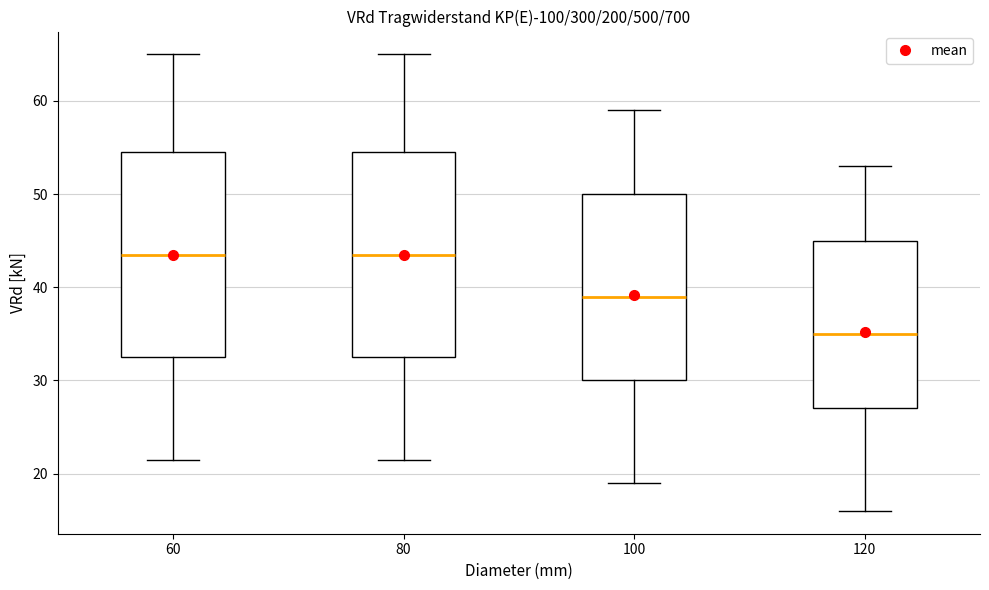

Which box's median line is the lowest?

120